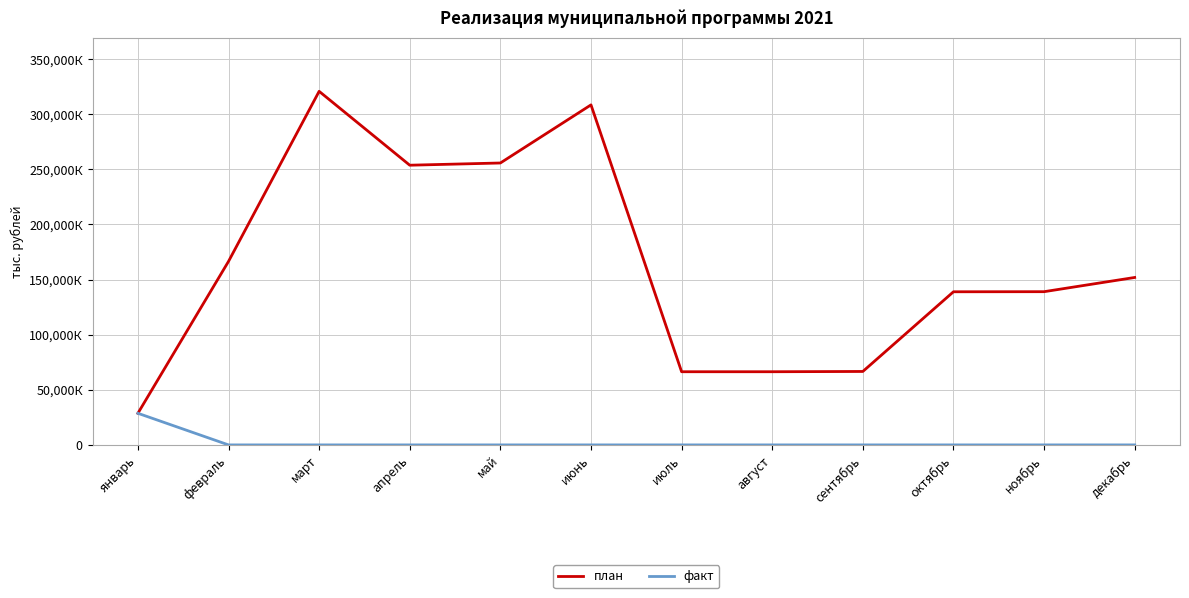

What are all the series names shown in the legend?

план, факт